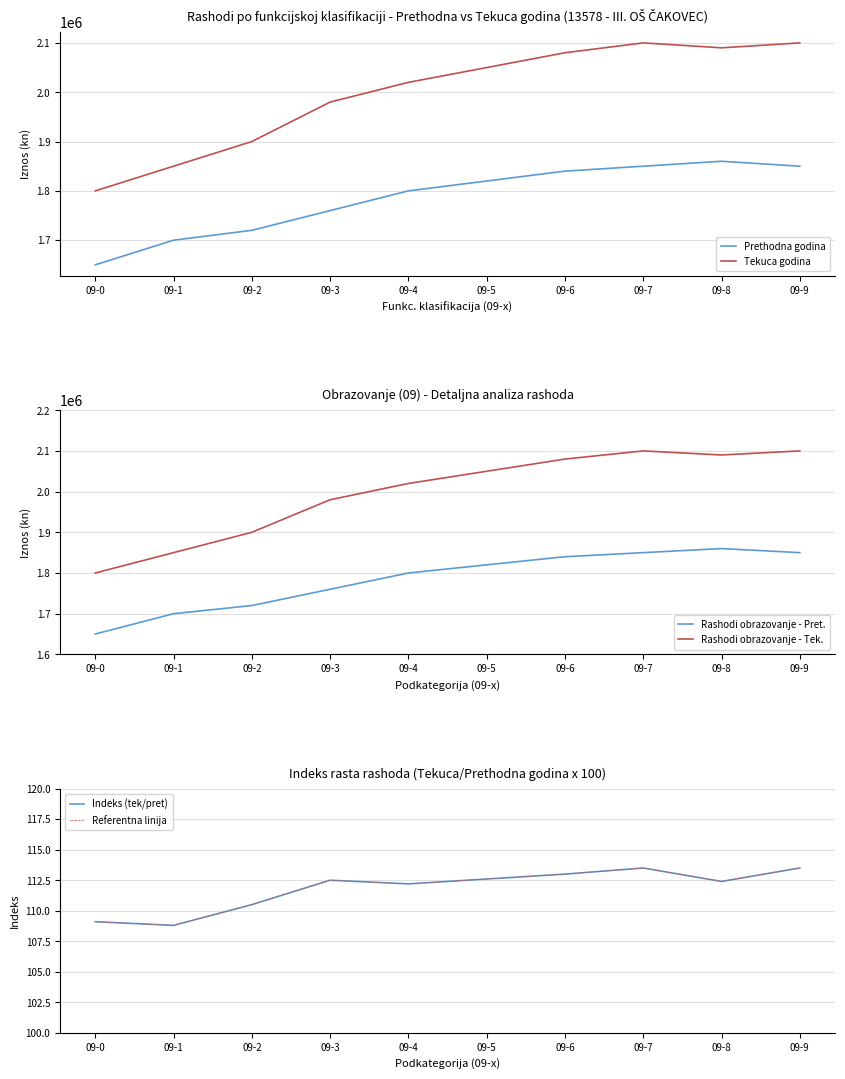

Rank the series by their maximum value, from highest to lowest.

Tekuca godina, Rashodi obrazovanje - Tek., Prethodna godina, Rashodi obrazovanje - Pret., Indeks (tek/pret), Referentna linija